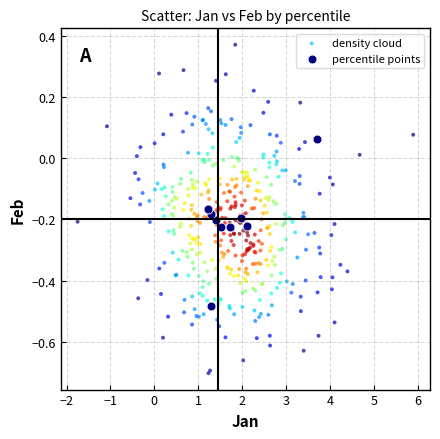

Which series contains the highest Y value?

density cloud